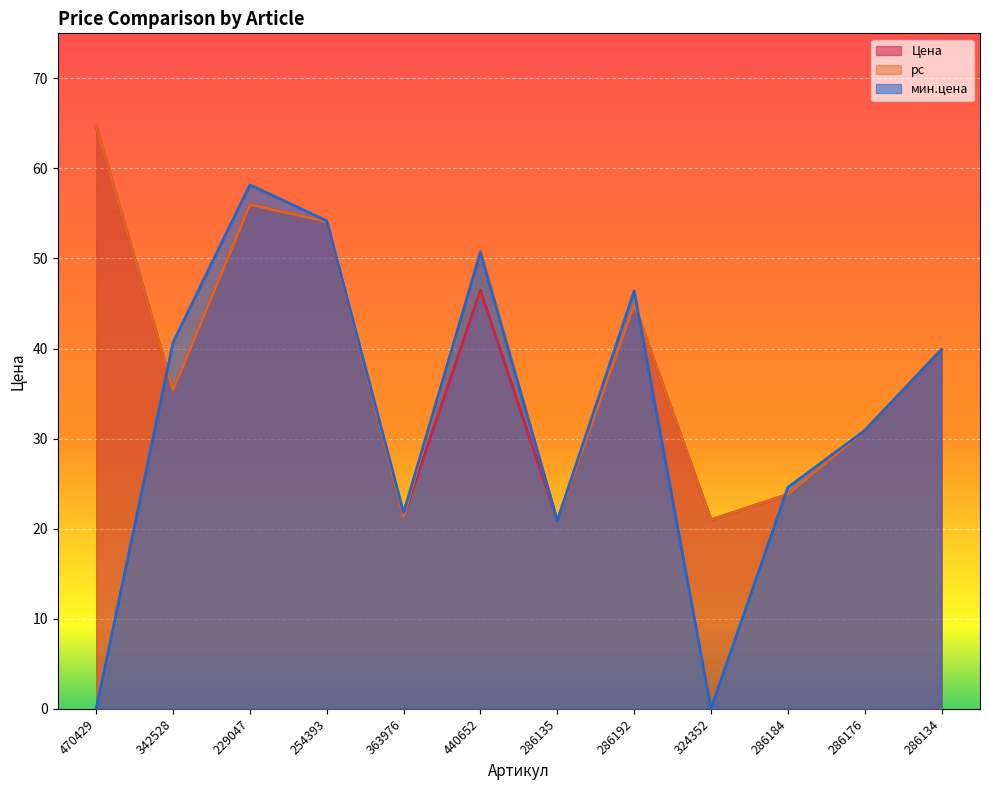

List the labels in order of мин.цена value, smallest first.

470429, 324352, 286135, 363976, 286184, 286176, 286134, 342528, 286192, 440652, 254393, 229047